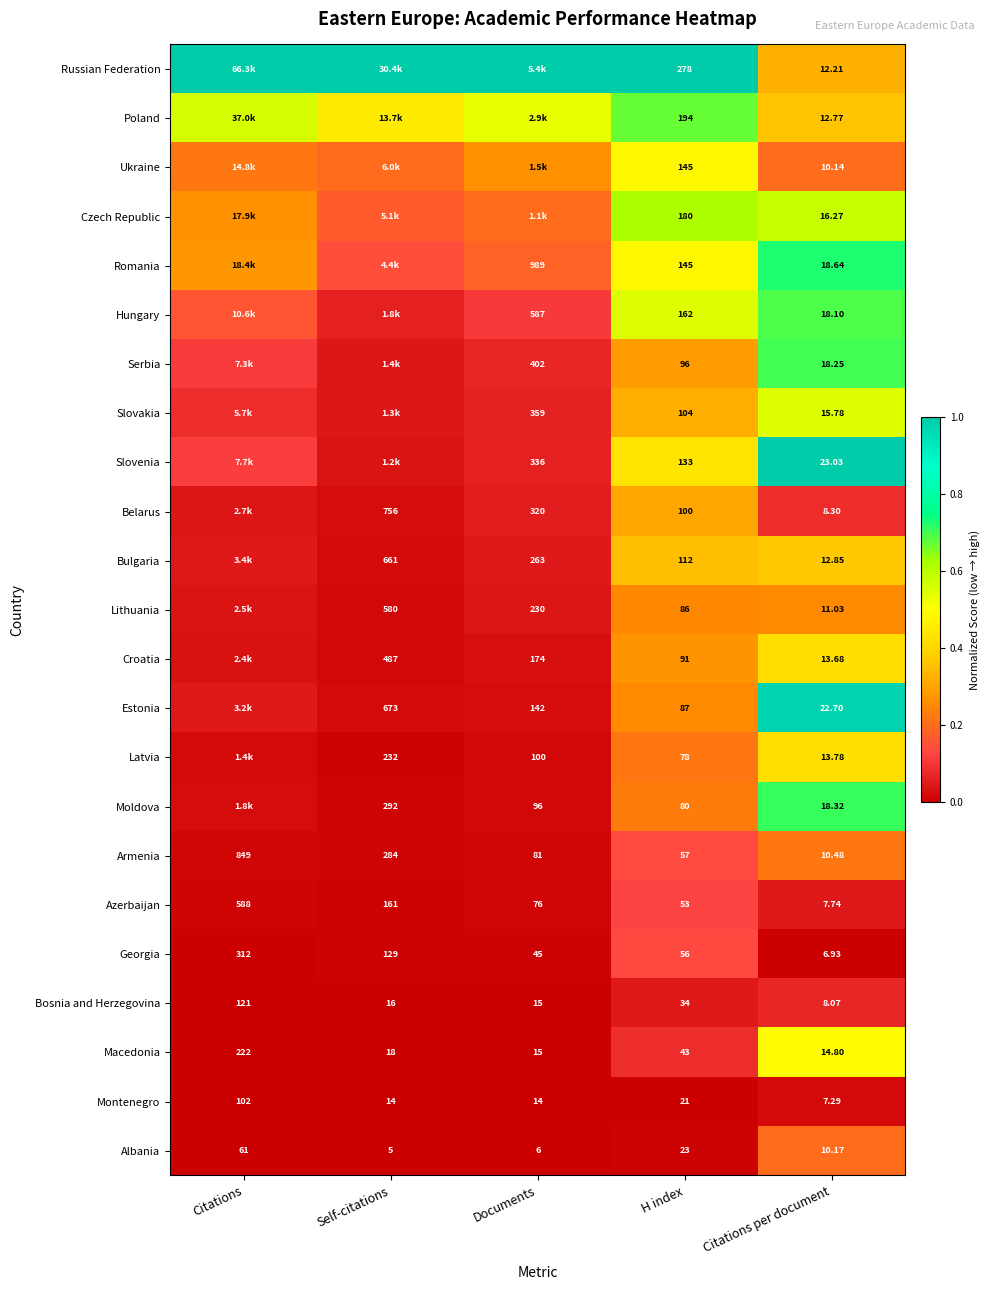

Rank the categories by Macedonia value from lowest to highest.

Citations per document, Documents, Self-citations, H index, Citations